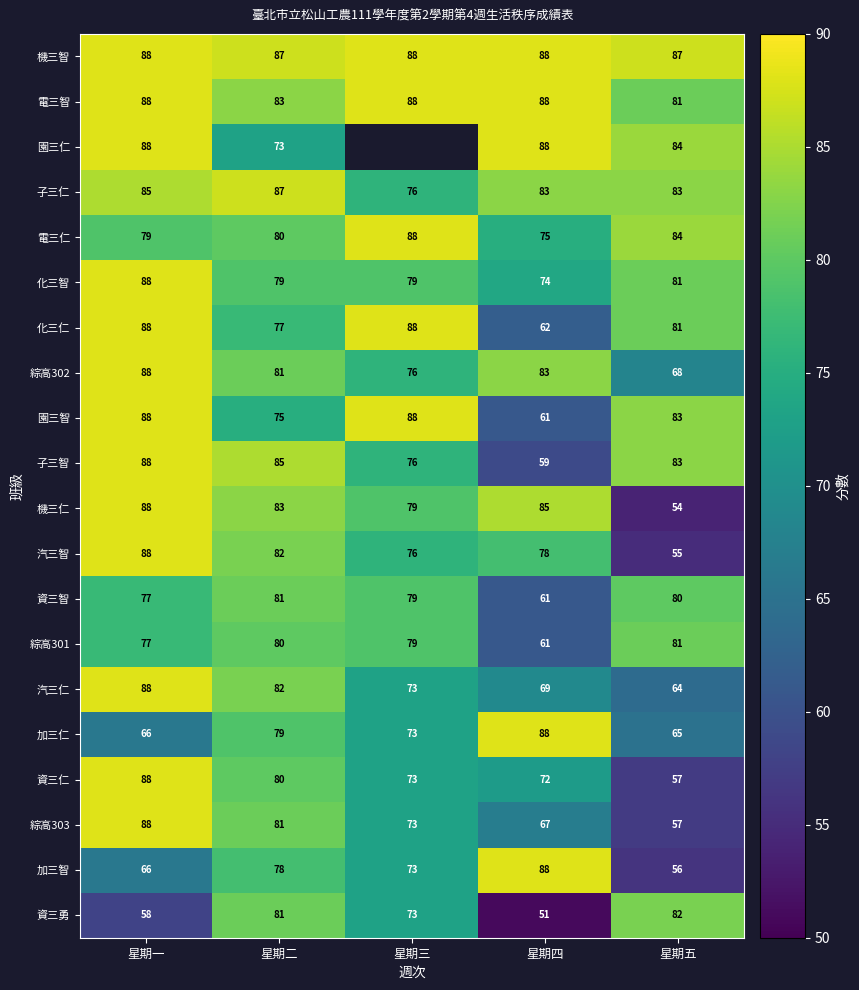

True or false: 汽三智 has a value of 141.0 at 星期二.

False